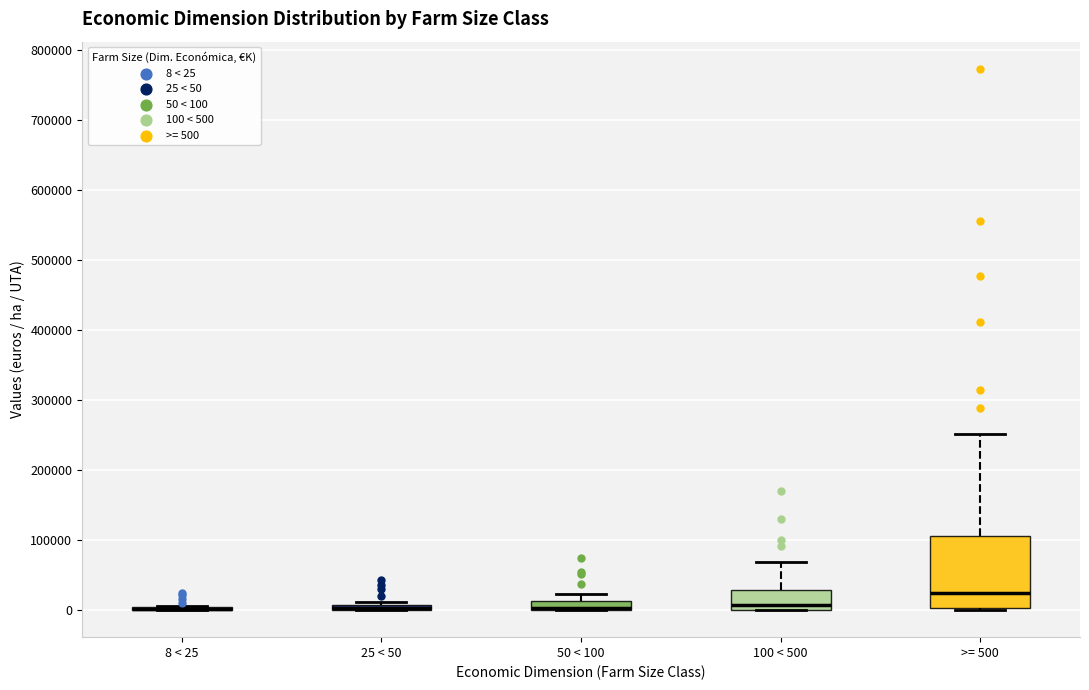

Which box is the tallest, from its lower edge to its upper edge?

>= 500